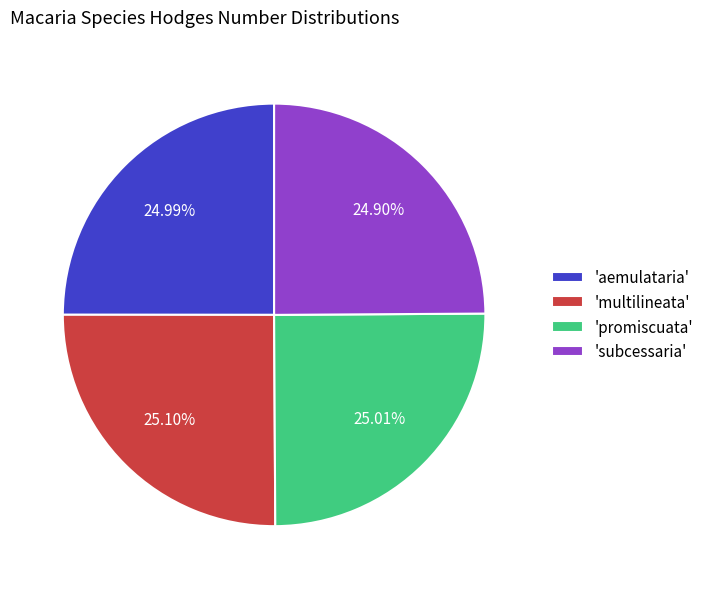

What is the ratio of the value at 'promiscuata' to the value at 'multilineata'?

1.0